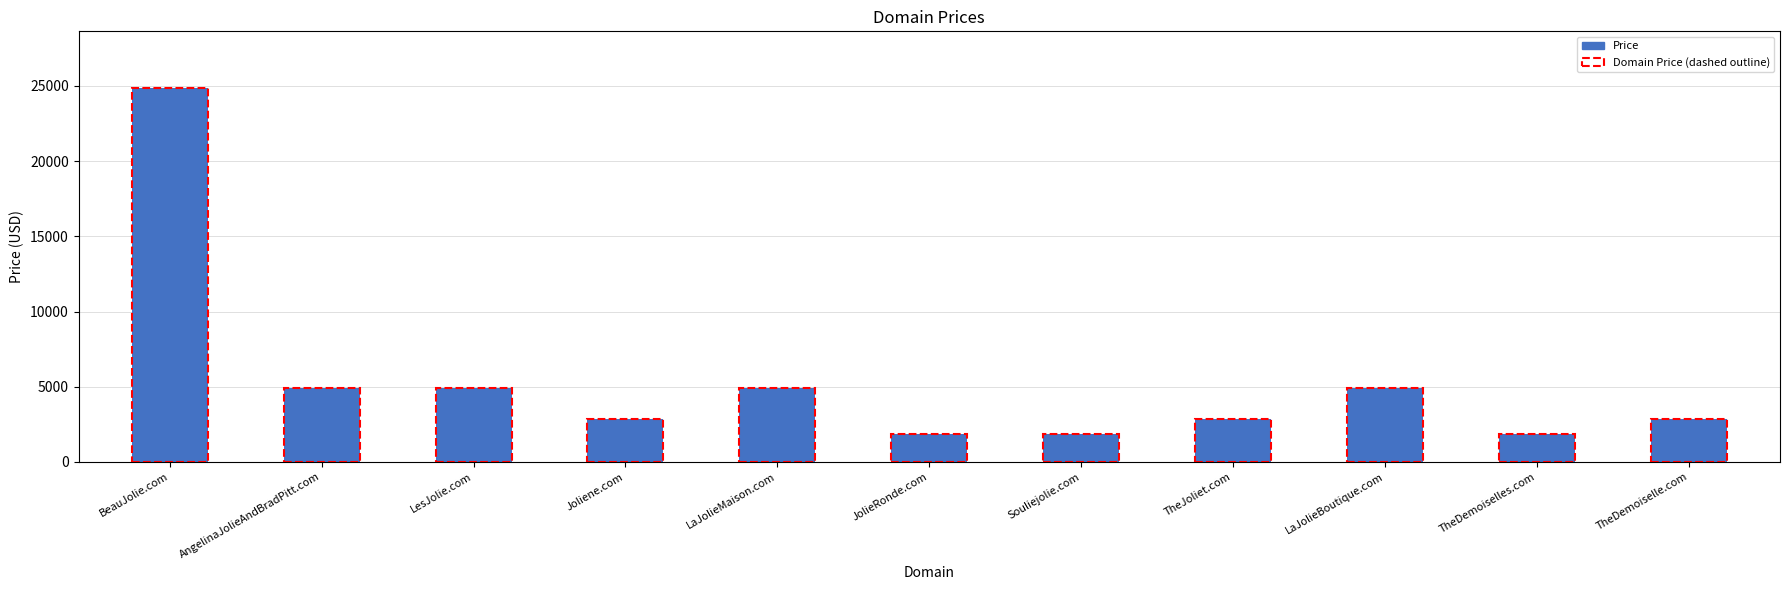

What position from the right is JolieRonde.com?

6